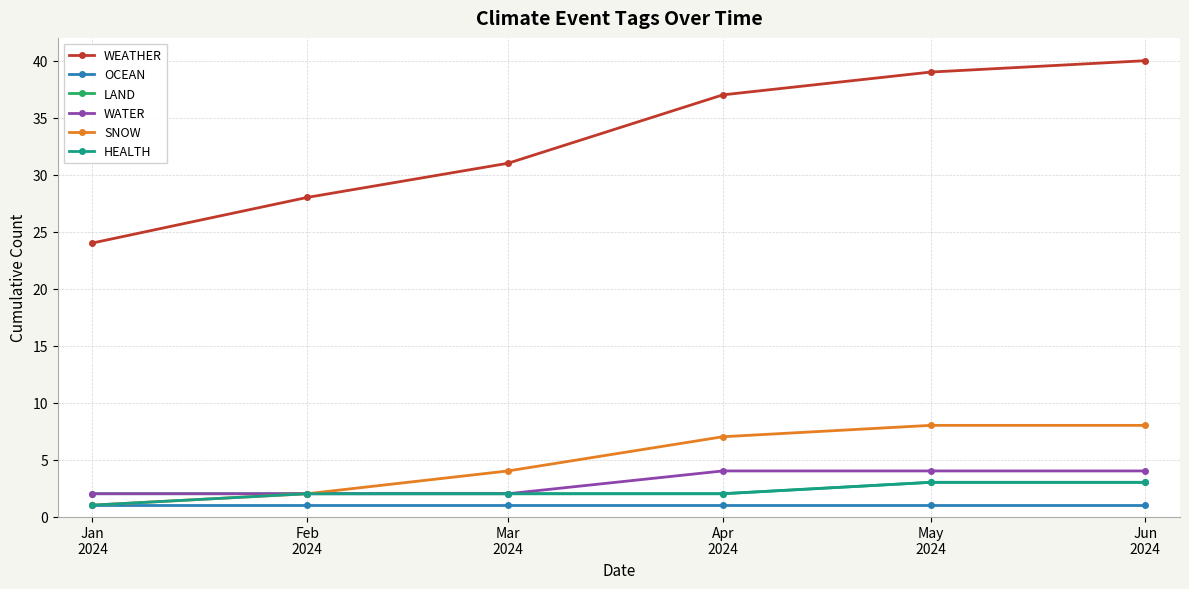

Is this an area chart (filled region under the line)?

No